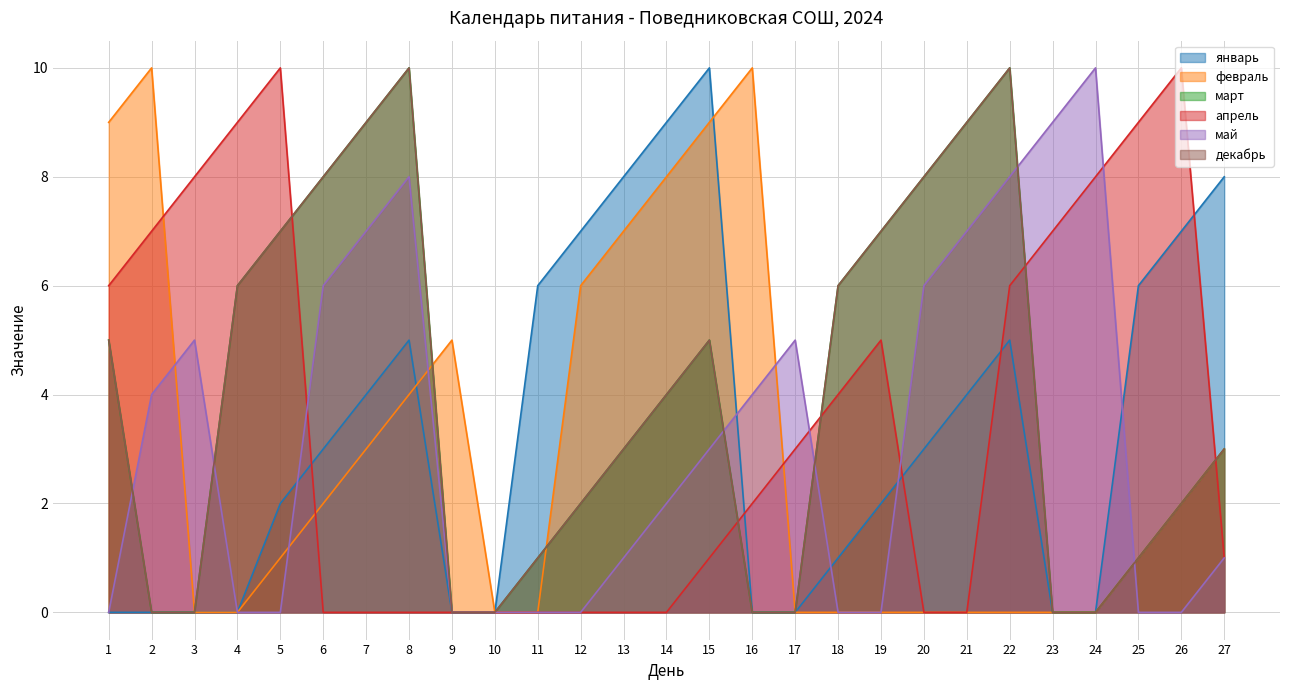

How many categories are shown in the chart?

27